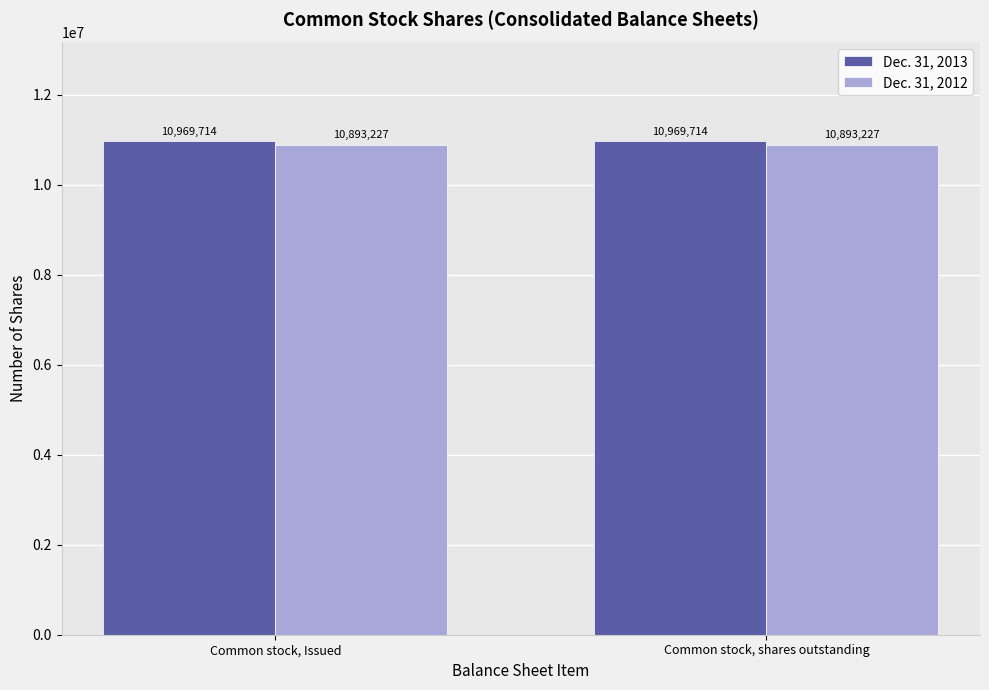

What is the approximate value of Dec. 31, 2013 at Common stock, Issued?

10969714